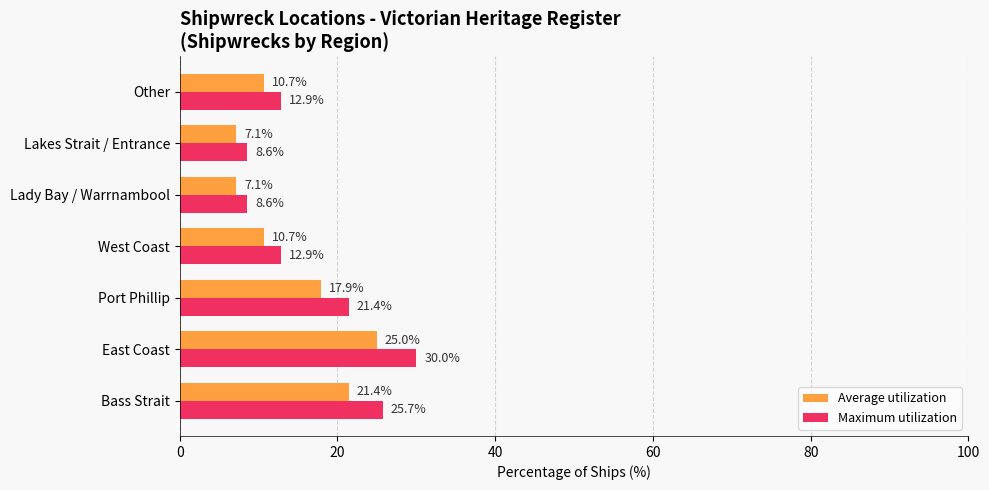

What is the average value of the Average utilization series?

14.3